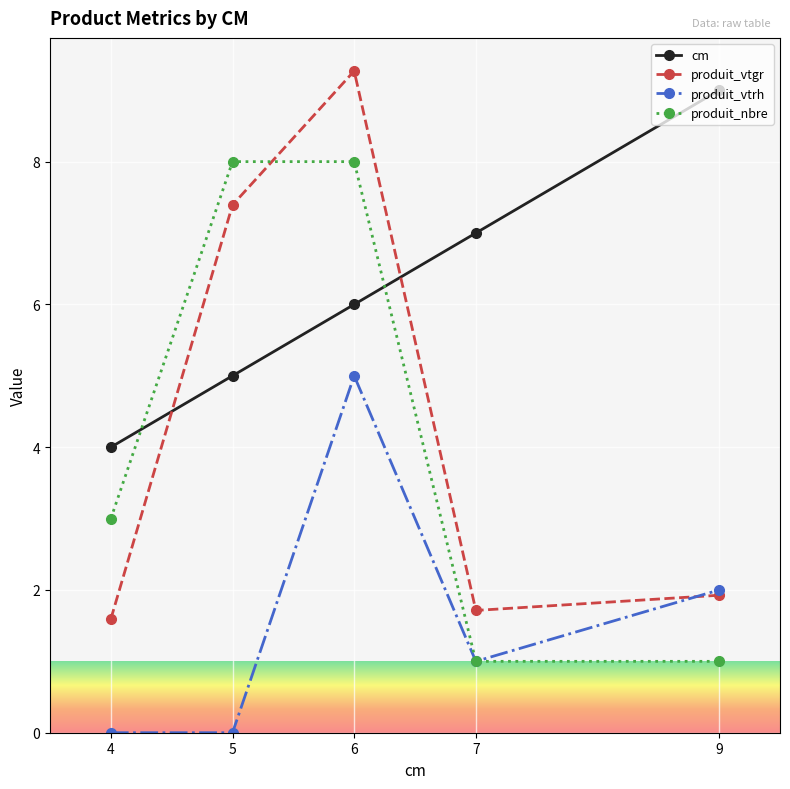

What is the value of the produit_vtrh point at the 5th from the left?

2.0